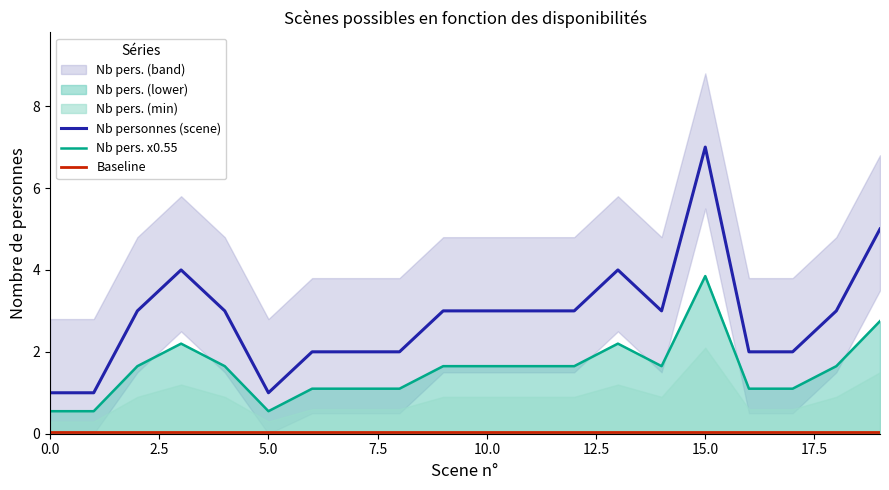

True or false: Nb personnes (scene) and Nb pers. x0.55 intersect in this chart.

False